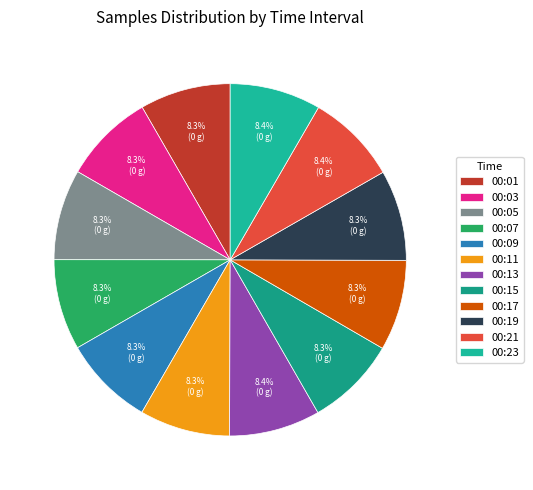

Is it true that 00:05 is 22% of the pie?

False